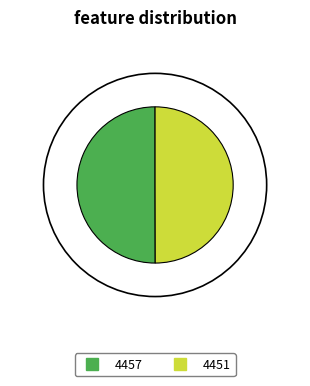

Is it true that 4451 is 50% of the pie?

True